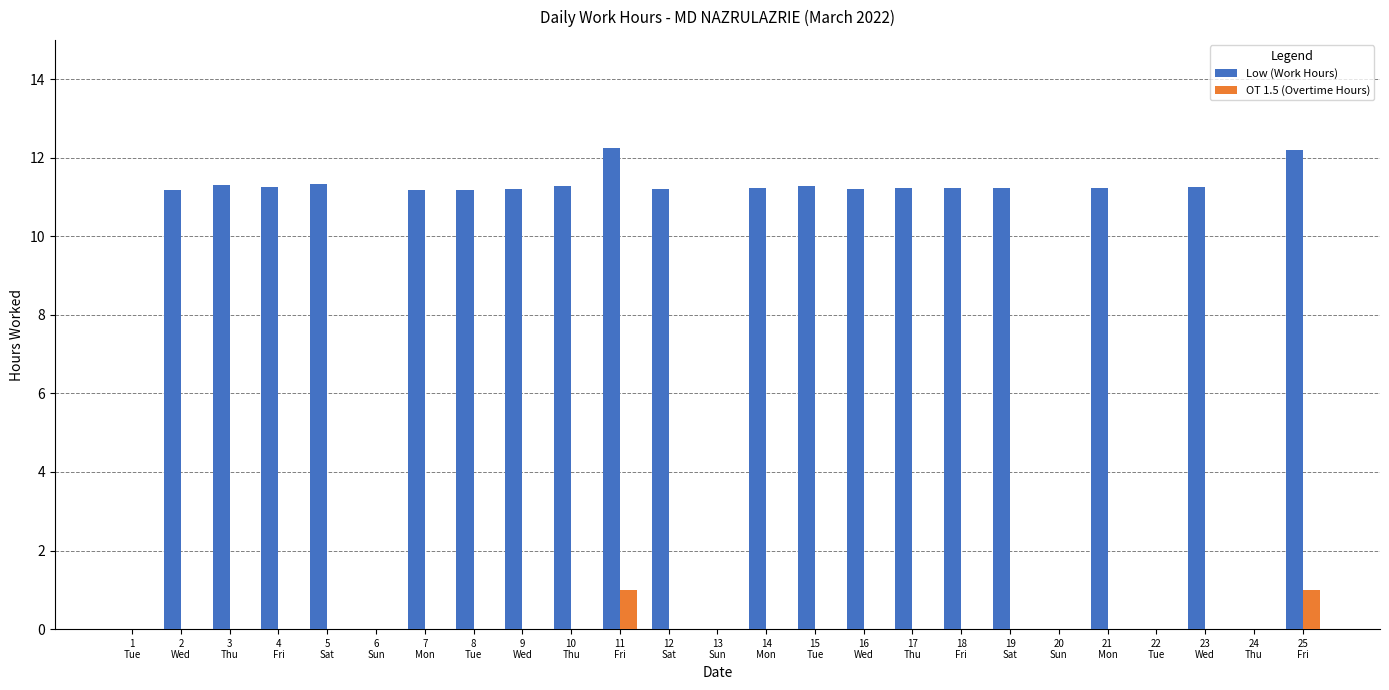

Which series has the largest total across all categories?

Low (Work Hours)